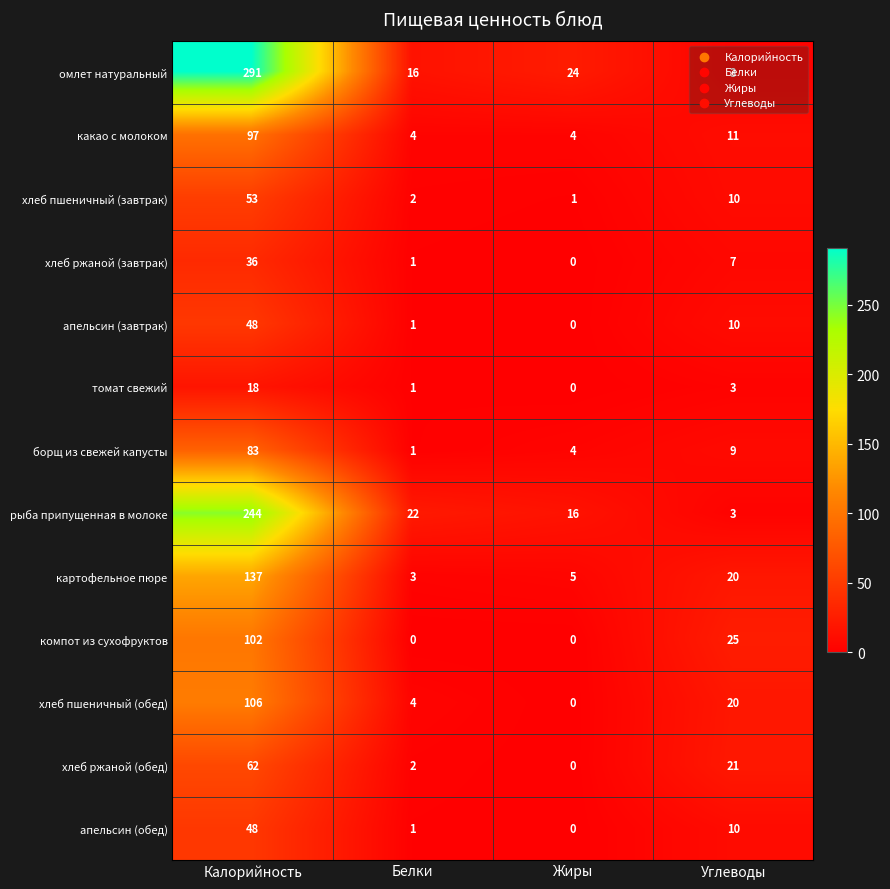

Rank the categories by хлеб пшеничный (завтрак) value from highest to lowest.

Калорийность, Углеводы, Белки, Жиры